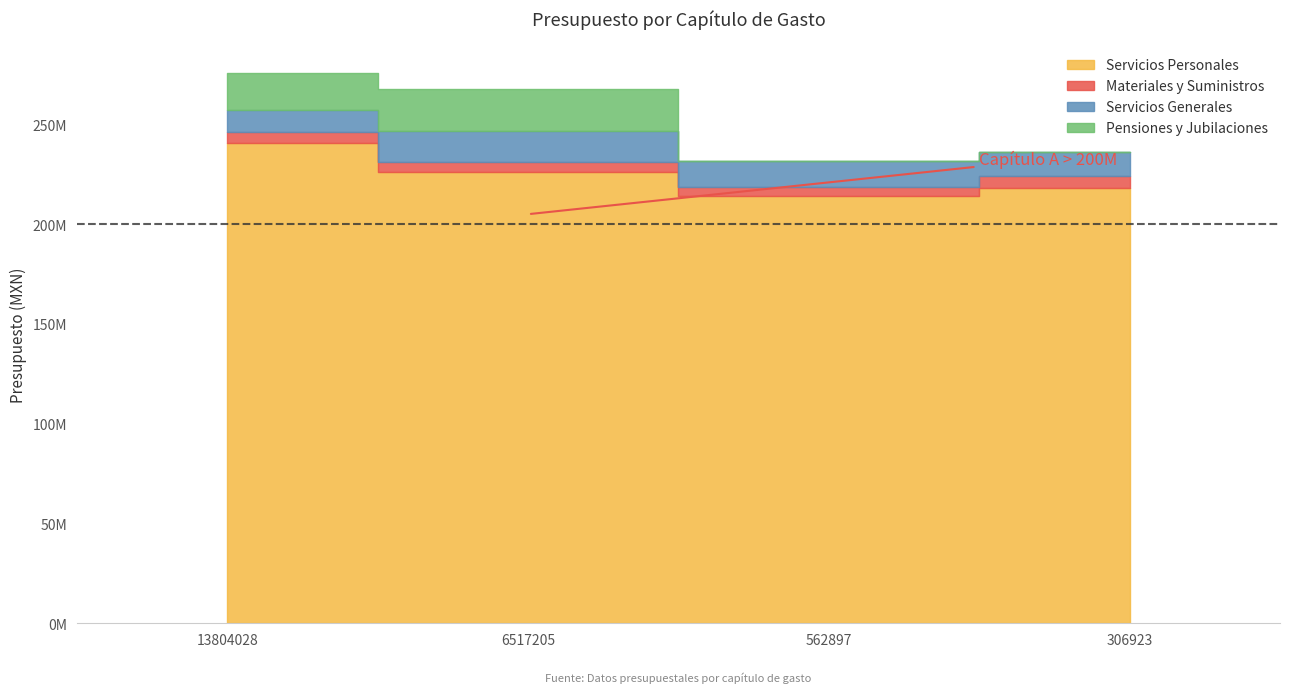

Which series has the largest total across all categories?

Servicios Personales